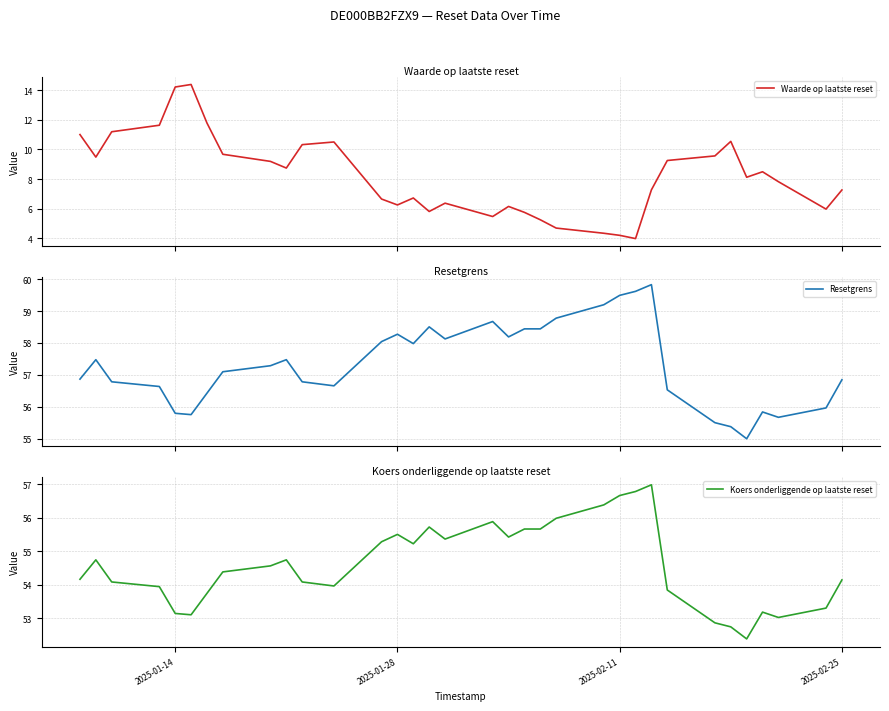

The value of Koers onderliggende op laatste reset at 2025-02-11 is 56.7. True or false?

True